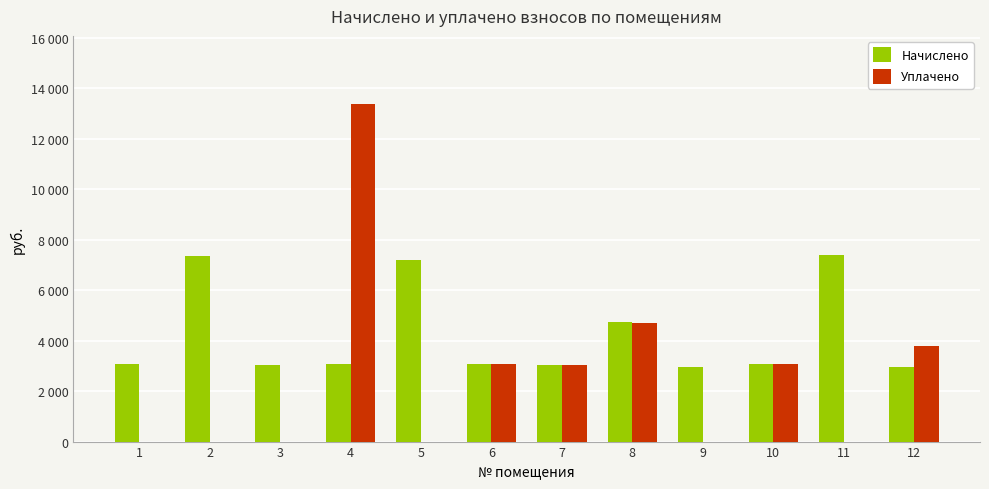

The Уплачено series shows 0.0 at 1. True or false?

True